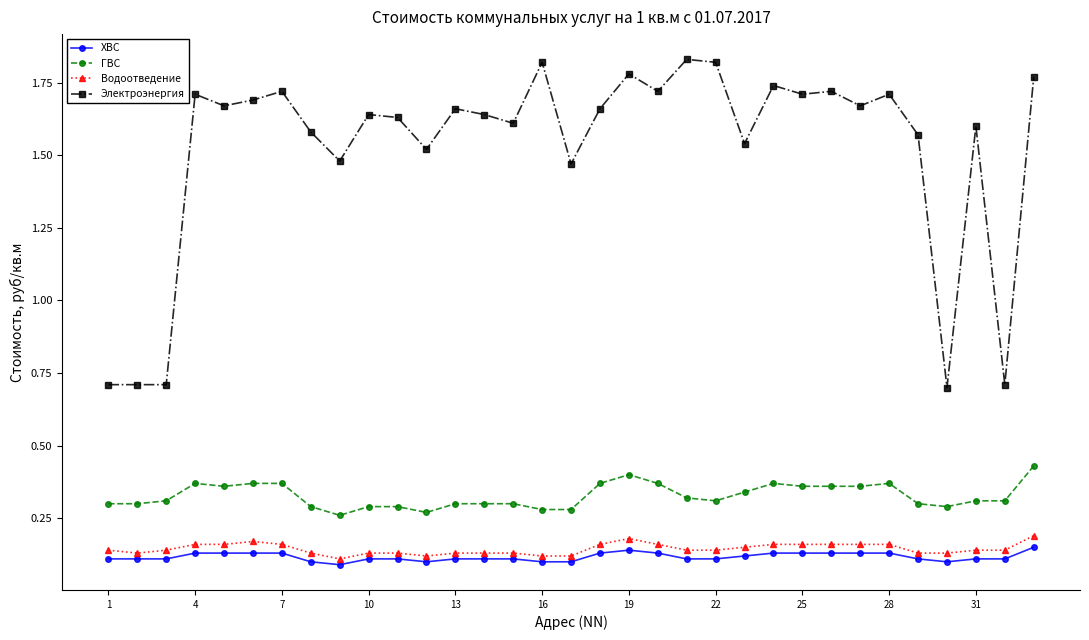

Which series has the largest total across all categories?

Электроэнергия